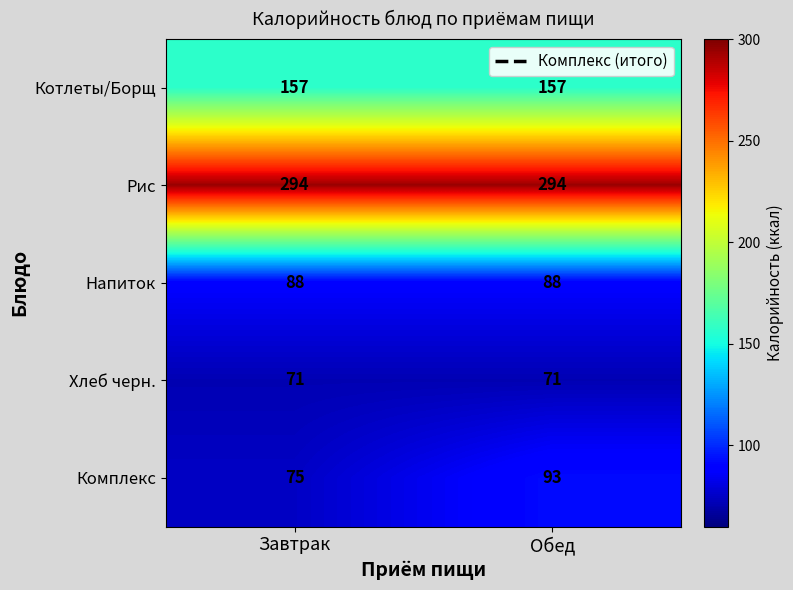

At Обед, list the series in order from largest to smallest.

Рис, Котлеты/Борщ, Комплекс, Напиток, Хлеб черн.